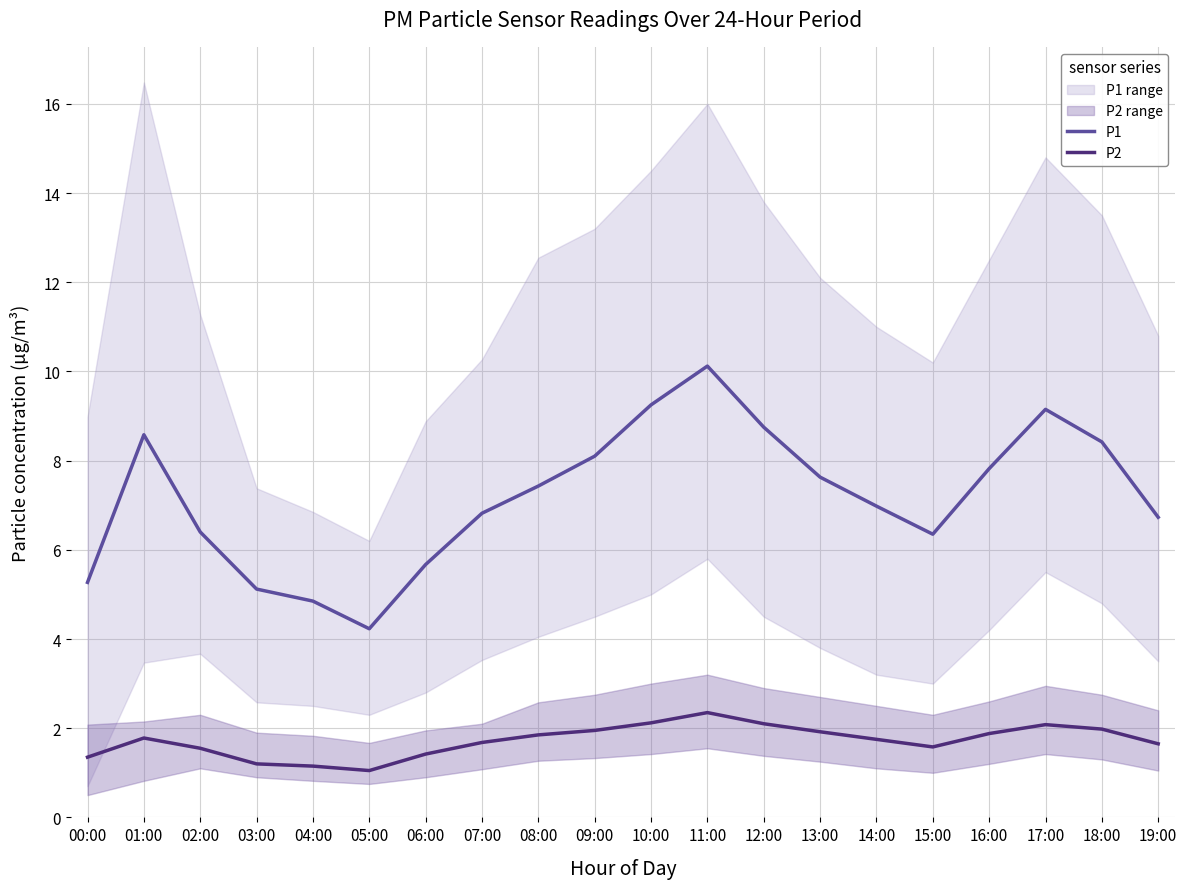

What is the sum of the P2 values at 10:00 and 16:00?

4.0